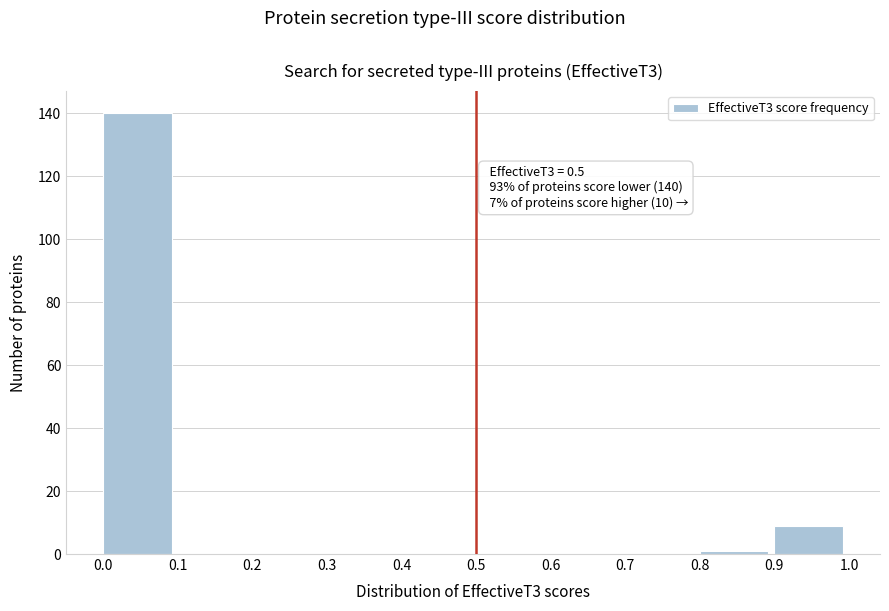

Over which range of the x-axis is the bar tallest?

0.0 to 0.1